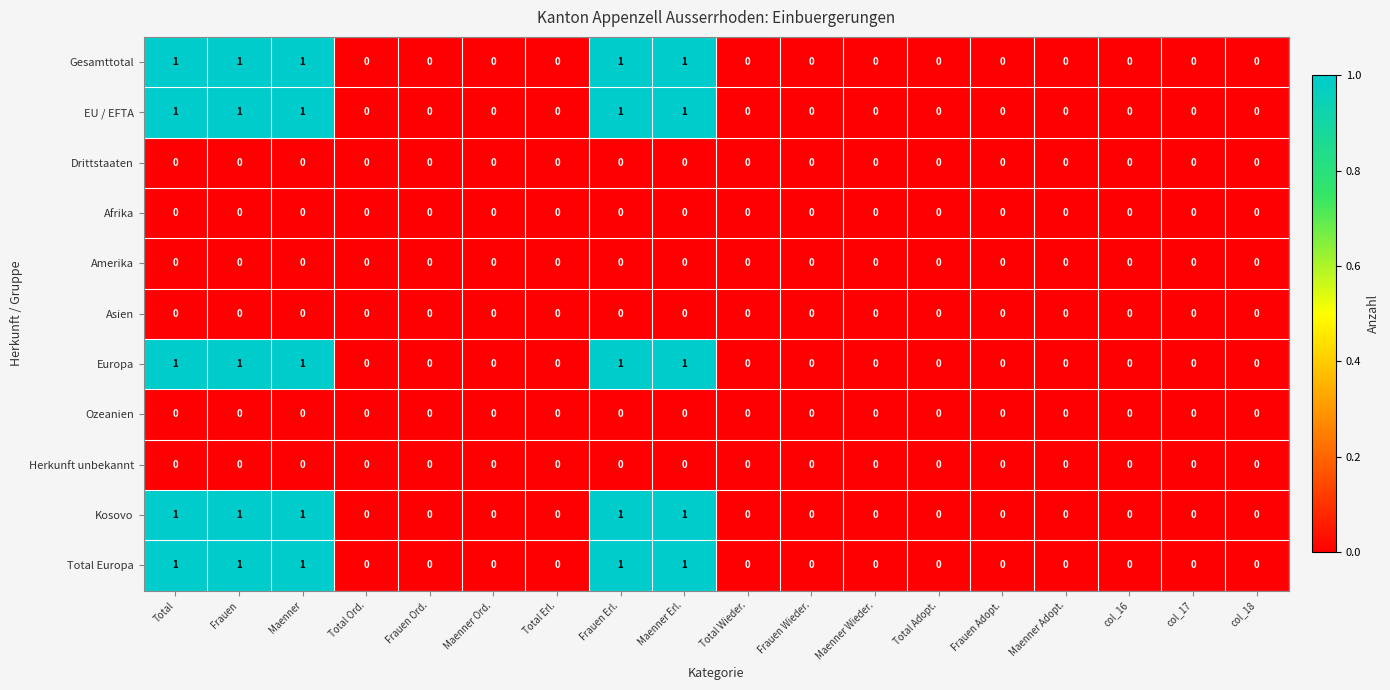

True or false: Europa has a value of -1 at col_17.

False